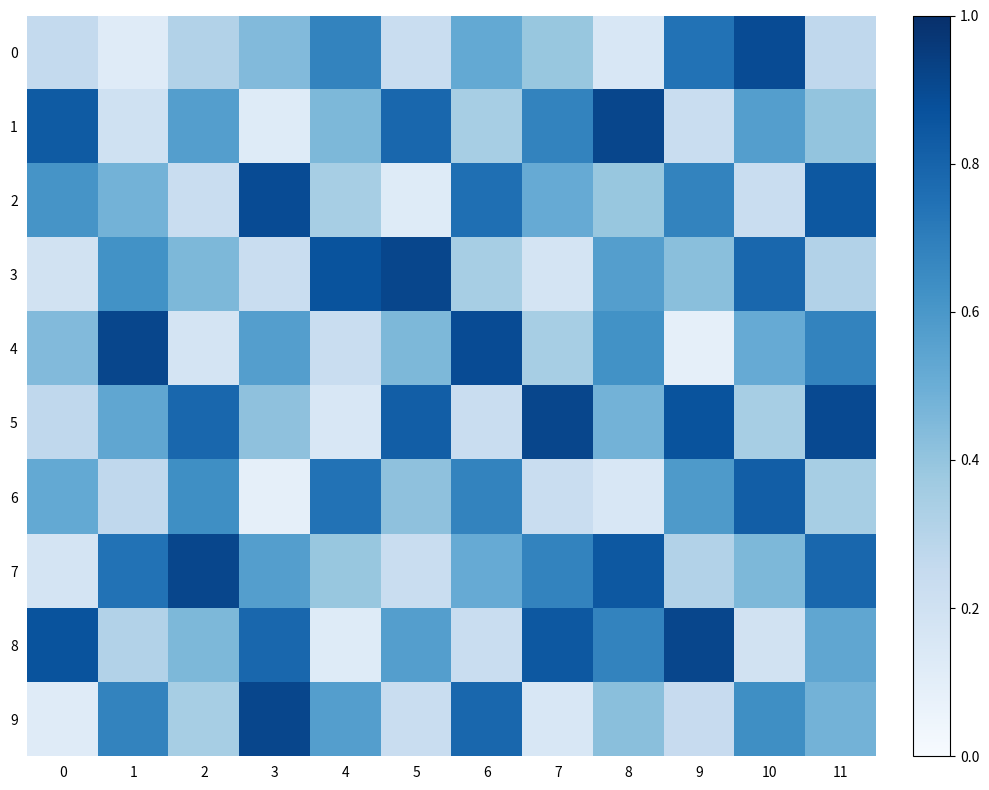

Reading left to right, list all the values displayed in this chart.

0: 0=0.3	1=0.1	2=0.3	3=0.4	4=0.7	5=0.2	6=0.5	7=0.4	8=0.2	9=0.7	10=0.9	11=0.3
1: 0=0.8	1=0.2	2=0.6	3=0.1	4=0.5	5=0.8	6=0.3	7=0.7	8=0.9	9=0.2	10=0.6	11=0.4
2: 0=0.6	1=0.5	2=0.2	3=0.9	4=0.3	5=0.1	6=0.8	7=0.5	8=0.4	9=0.7	10=0.2	11=0.8
3: 0=0.2	1=0.6	2=0.5	3=0.2	4=0.9	5=0.9	6=0.3	7=0.2	8=0.6	9=0.4	10=0.8	11=0.3
4: 0=0.4	1=0.9	2=0.2	3=0.6	4=0.2	5=0.5	6=0.9	7=0.3	8=0.6	9=0.1	10=0.5	11=0.7
5: 0=0.3	1=0.5	2=0.8	3=0.4	4=0.2	5=0.8	6=0.2	7=0.9	8=0.5	9=0.9	10=0.3	11=0.9
6: 0=0.5	1=0.3	2=0.6	3=0.1	4=0.7	5=0.4	6=0.7	7=0.2	8=0.2	9=0.6	10=0.8	11=0.3
7: 0=0.2	1=0.7	2=0.9	3=0.6	4=0.4	5=0.2	6=0.5	7=0.7	8=0.8	9=0.3	10=0.5	11=0.8
8: 0=0.9	1=0.3	2=0.5	3=0.8	4=0.1	5=0.6	6=0.2	7=0.8	8=0.7	9=0.9	10=0.2	11=0.5
9: 0=0.1	1=0.7	2=0.3	3=0.9	4=0.6	5=0.2	6=0.8	7=0.2	8=0.4	9=0.2	10=0.6	11=0.5